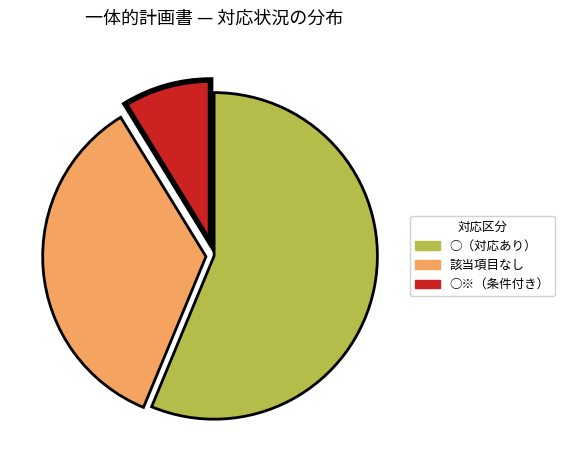

How many slices are in this pie chart?

3